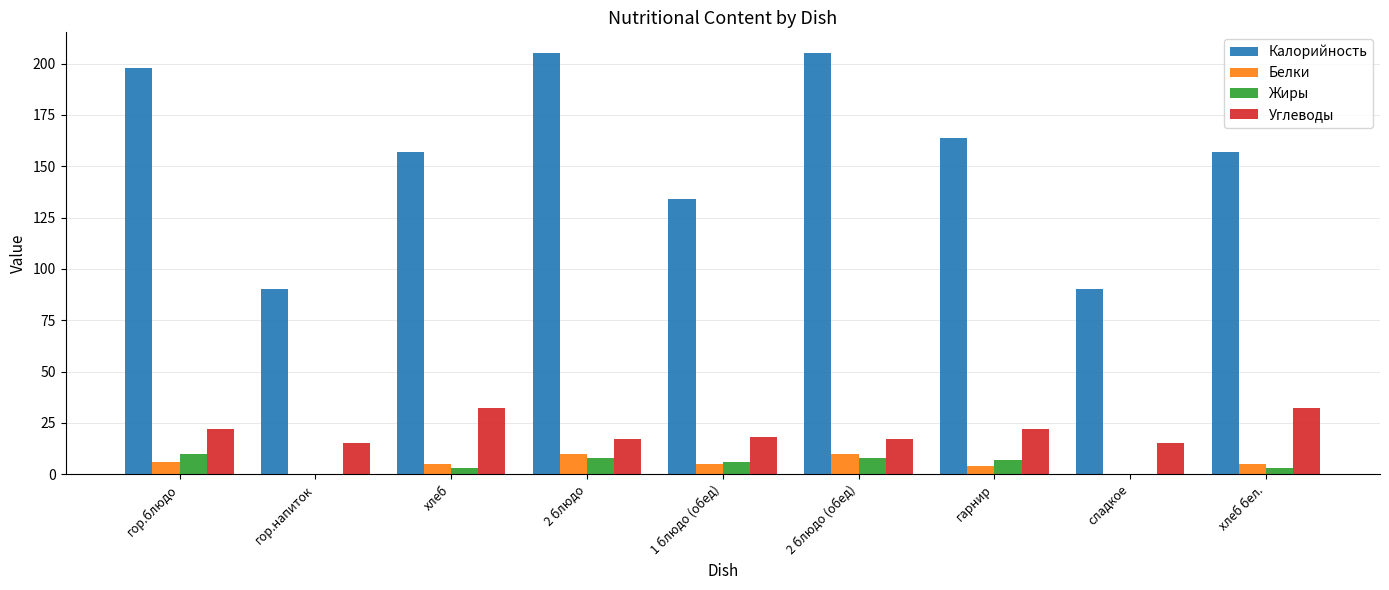

How many groups of bars are there?

9